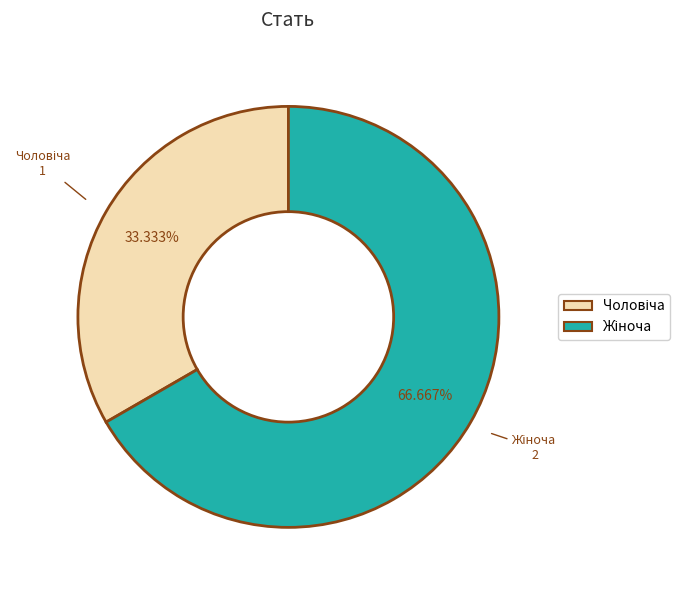

Is there a majority slice in this chart?

Yes